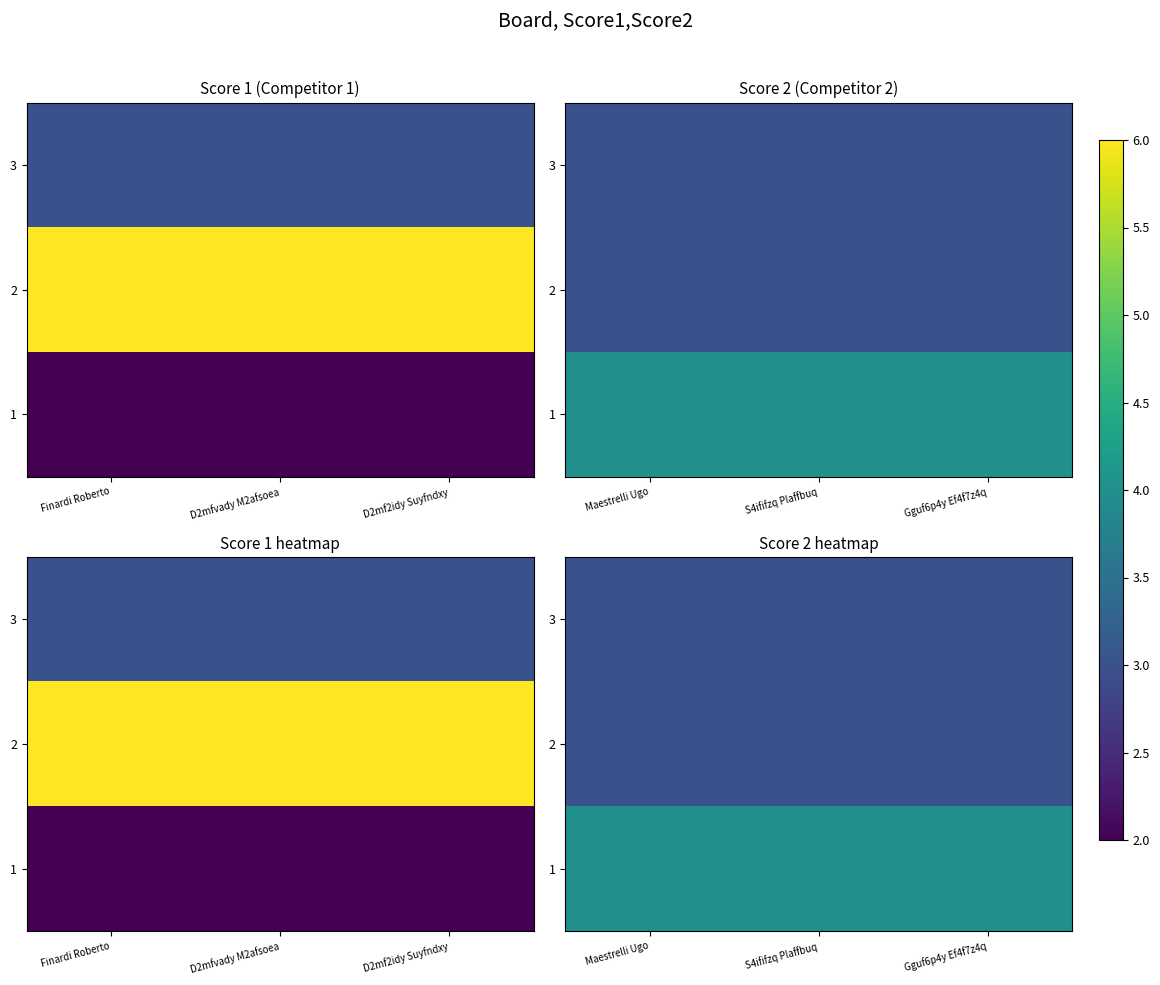

At which label does 3 reach its peak?

Maestrelli Ugo